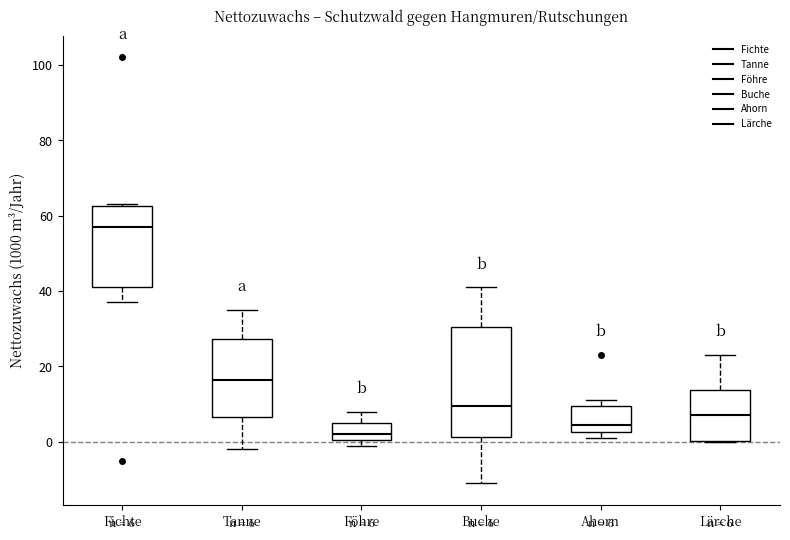

Comparing the boxes themselves (not the whiskers), which one is the tallest?

Buche